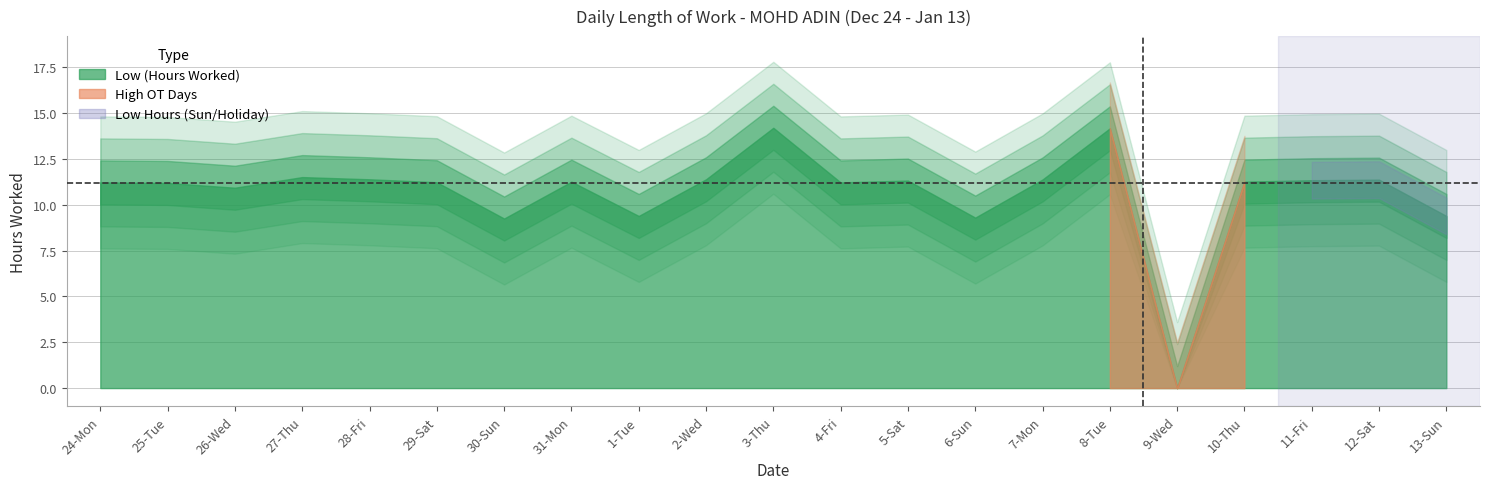

List the labels in order of value, largest first.

3-Thu, 8-Tue, 27-Thu, 28-Fri, 2-Wed, 7-Mon, 12-Sat, 11-Fri, 5-Sat, 31-Mon, 10-Thu, 29-Sat, 24-Mon, 4-Fri, 25-Tue, 26-Wed, 1-Tue, 13-Sun, 6-Sun, 30-Sun, 9-Wed